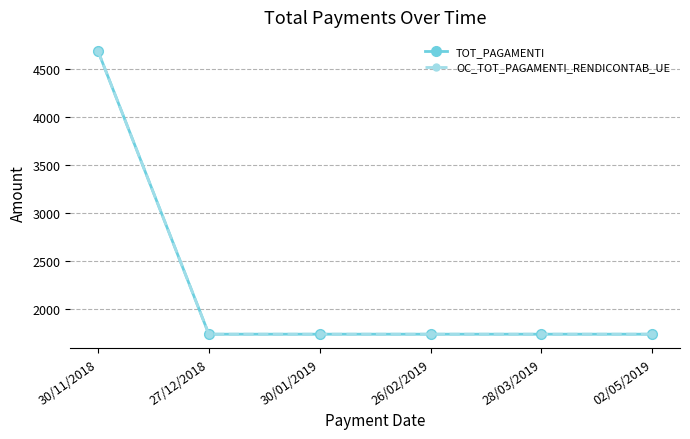

Which series changed the most between 30/11/2018 and 26/02/2019?

TOT_PAGAMENTI